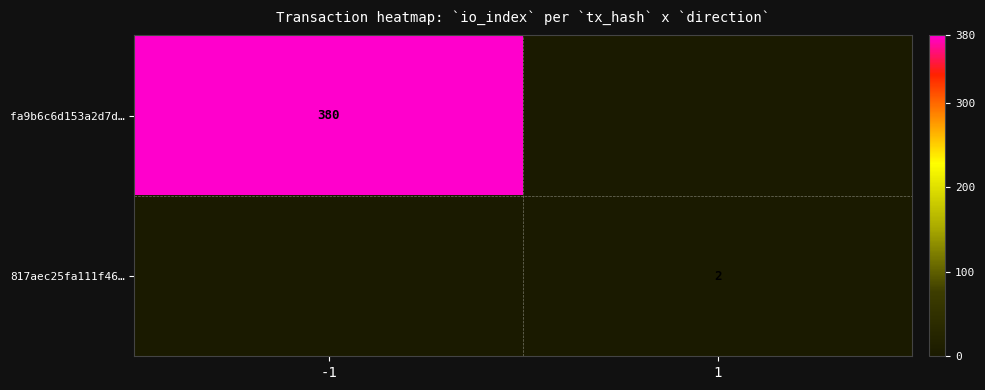

What is the smallest value displayed?

2.0